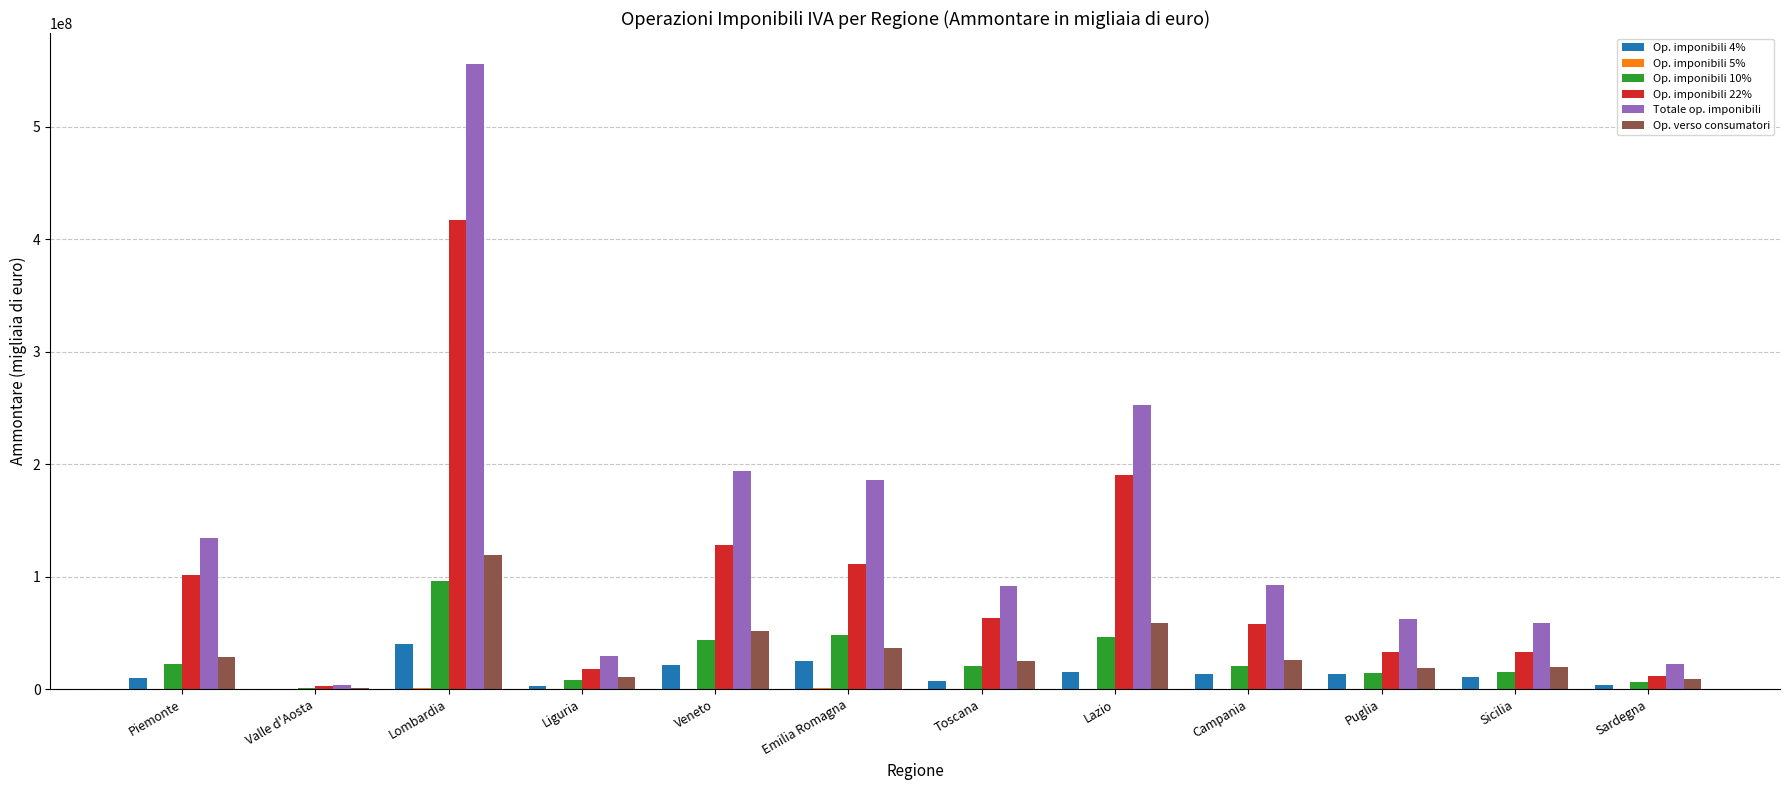

What is the difference between the Totale op. imponibili values at Lombardia and Veneto?

361170481